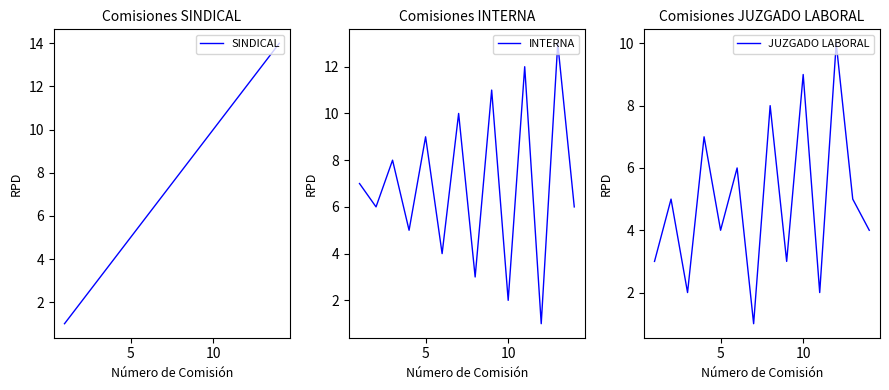

What is the highest value of the SINDICAL series?

14